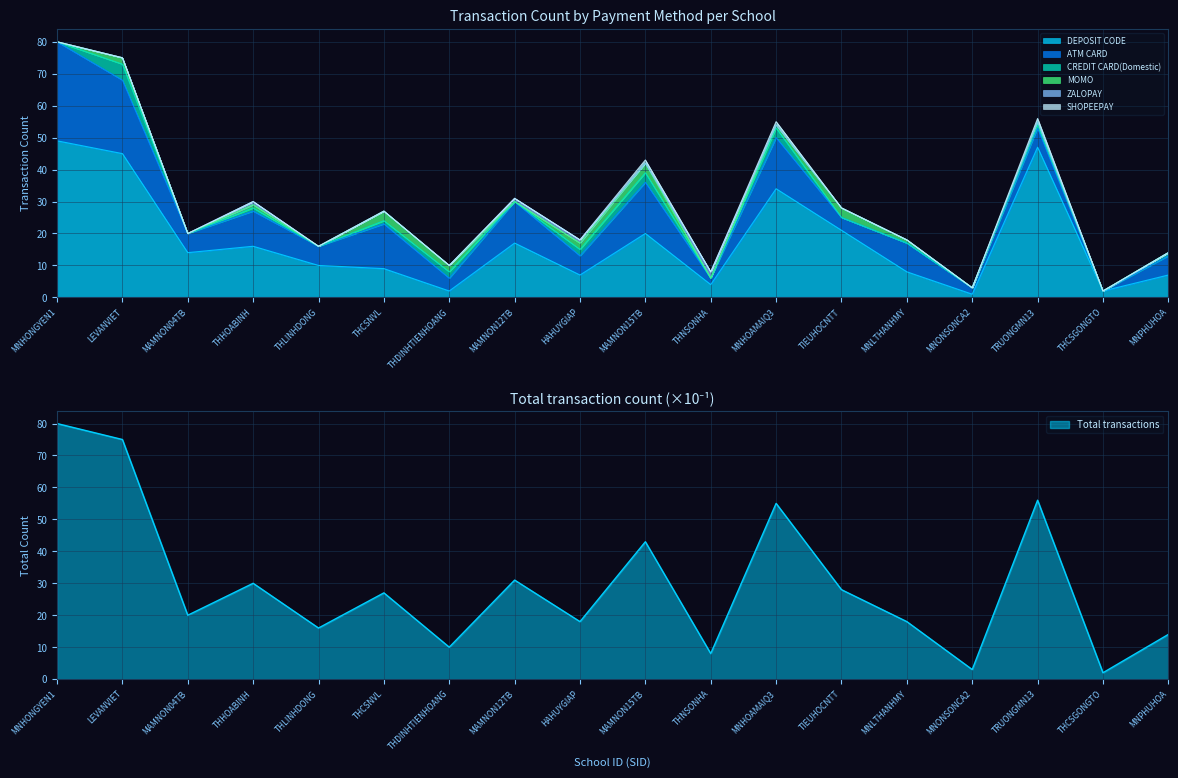

Reading left to right, extract all data points from this chart.

DEPOSIT CODE: MNHONGYEN1=49	LEVANVIET=45	MAMNON04TB=14	THHOABINH=16	THLINHDONG=10	THCSNVL=9	THDINHTIENHOANG=2	MAMNON12TB=17	HAHUYGIAP=7	MAMNON15TB=20	THNSONHA=4	MNHOAMAIQ3=34	TIEUHOCNTT=21	MNLTHANHMY=8	MNONSONCA2=1	TRUONGMN13=47	THCSGONGTO=2	MNPHUHOA=7
ATM CARD: MNHONGYEN1=31	LEVANVIET=23	MAMNON04TB=6	THHOABINH=11	THLINHDONG=6	THCSNVL=14	THDINHTIENHOANG=4	MAMNON12TB=13	HAHUYGIAP=6	MAMNON15TB=16	THNSONHA=2	MNHOAMAIQ3=16	TIEUHOCNTT=4	MNLTHANHMY=9	MNONSONCA2=2	TRUONGMN13=6	THCSGONGTO=0	MNPHUHOA=6
CREDIT CARD(Domestic): MNHONGYEN1=0	LEVANVIET=5	MAMNON04TB=0	THHOABINH=1	THLINHDONG=0	THCSNVL=1	THDINHTIENHOANG=2	MAMNON12TB=0	HAHUYGIAP=2	MAMNON15TB=3	THNSONHA=0	MNHOAMAIQ3=3	TIEUHOCNTT=0	MNLTHANHMY=0	MNONSONCA2=0	TRUONGMN13=1	THCSGONGTO=0	MNPHUHOA=1
MOMO: MNHONGYEN1=0	LEVANVIET=2	MAMNON04TB=0	THHOABINH=1	THLINHDONG=0	THCSNVL=3	THDINHTIENHOANG=2	MAMNON12TB=0	HAHUYGIAP=2	MAMNON15TB=3	THNSONHA=0	MNHOAMAIQ3=1	TIEUHOCNTT=3	MNLTHANHMY=1	MNONSONCA2=0	TRUONGMN13=1	THCSGONGTO=0	MNPHUHOA=0
ZALOPAY: MNHONGYEN1=0	LEVANVIET=0	MAMNON04TB=0	THHOABINH=1	THLINHDONG=0	THCSNVL=0	THDINHTIENHOANG=0	MAMNON12TB=1	HAHUYGIAP=1	MAMNON15TB=0	THNSONHA=2	MNHOAMAIQ3=0	TIEUHOCNTT=0	MNLTHANHMY=0	MNONSONCA2=0	TRUONGMN13=0	THCSGONGTO=0	MNPHUHOA=0
SHOPEEPAY: MNHONGYEN1=0	LEVANVIET=0	MAMNON04TB=0	THHOABINH=0	THLINHDONG=0	THCSNVL=0	THDINHTIENHOANG=0	MAMNON12TB=0	HAHUYGIAP=0	MAMNON15TB=1	THNSONHA=0	MNHOAMAIQ3=1	TIEUHOCNTT=0	MNLTHANHMY=0	MNONSONCA2=0	TRUONGMN13=1	THCSGONGTO=0	MNPHUHOA=0